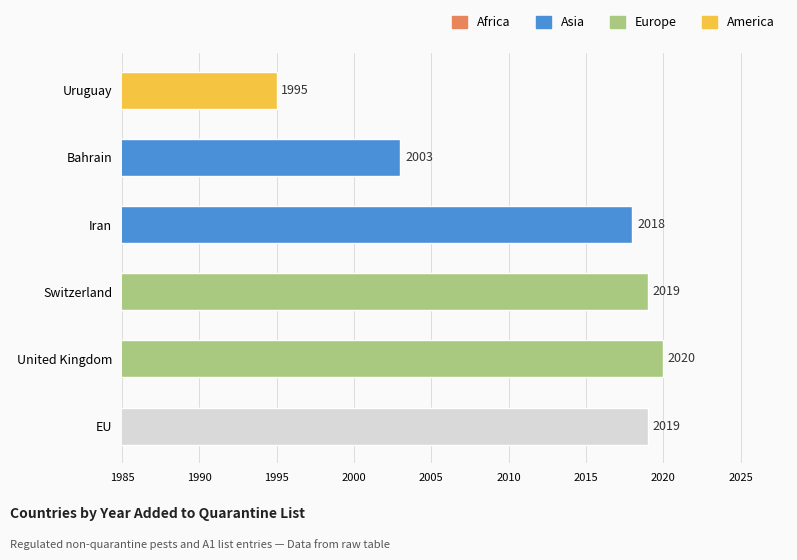

Where does the data first go above 2019?

United Kingdom